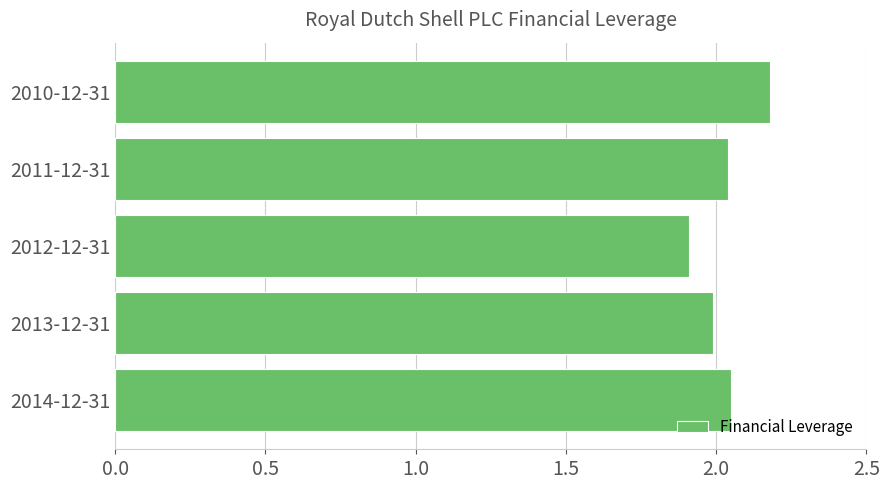

The value at 2012-12-31 is 2.8. True or false?

False